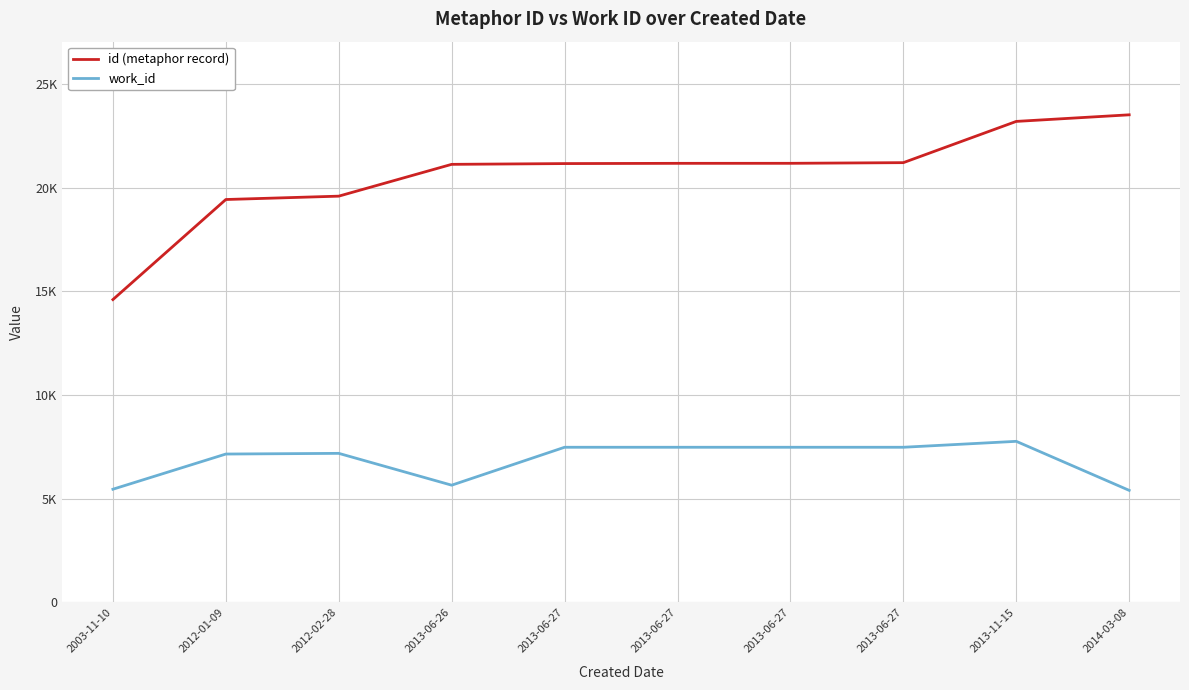

Is this an area chart (filled region under the line)?

No